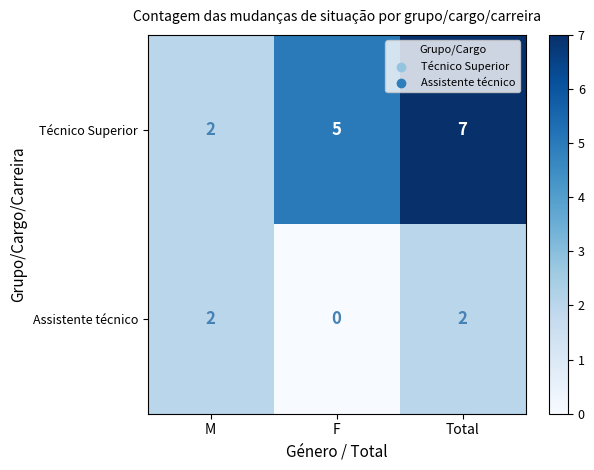

Reading left to right, extract all data points from this chart.

Técnico Superior: 2	5	7
Assistente técnico: 2	0	2